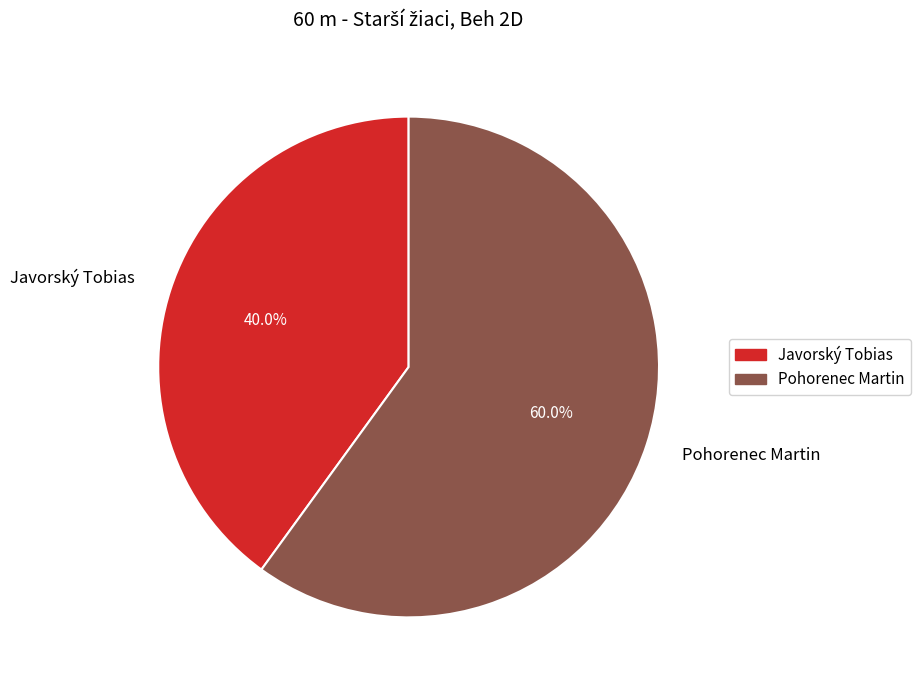

What percentage is the Javorský Tobias slice, to the nearest percent?

40%